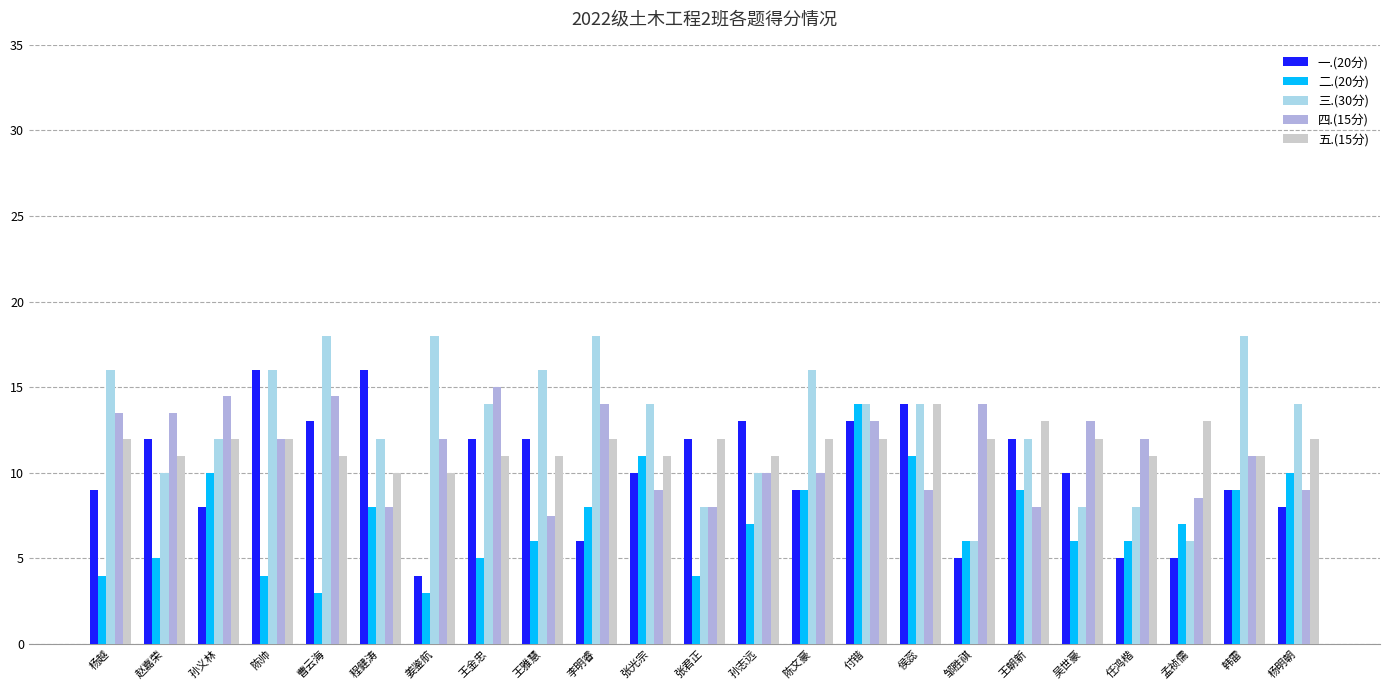

The 五.(15分) series shows 18.8 at 赵嘉荣. True or false?

False